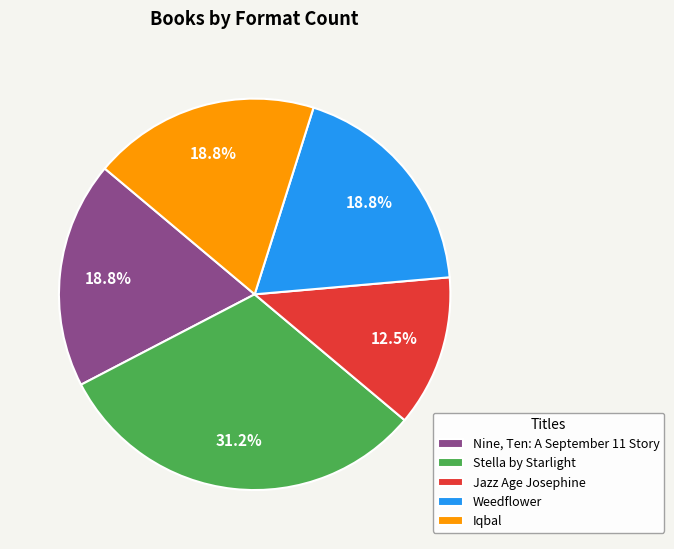

Which category has the biggest portion of the pie?

Stella by Starlight